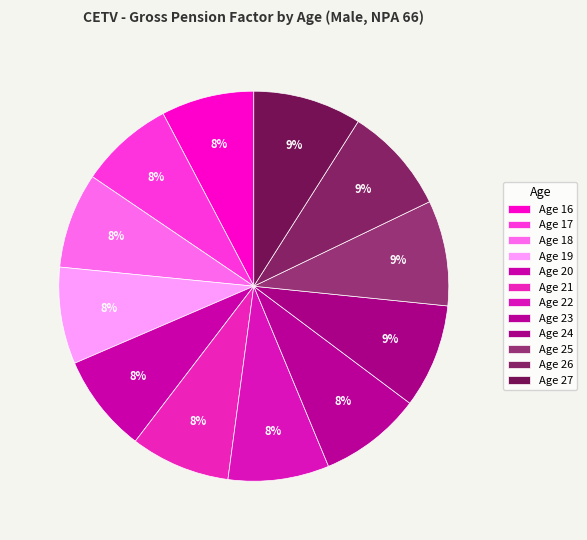

Count the number of slices in the pie.

12